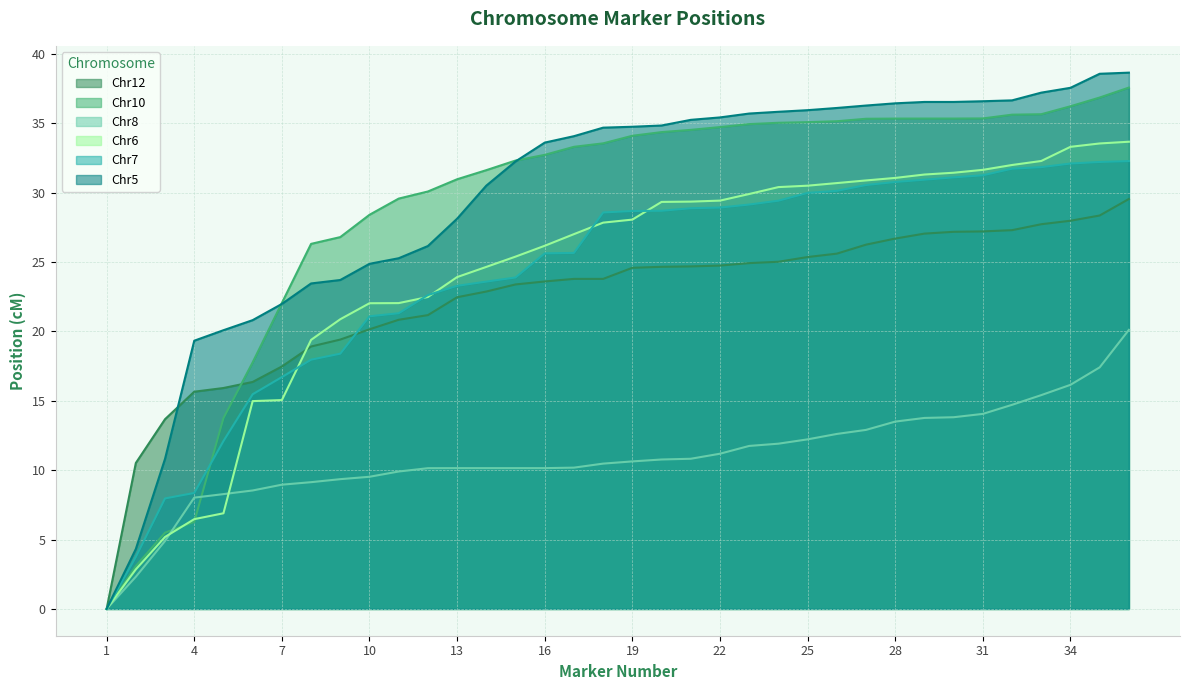

At which label is Chr5 closest to 19?

4